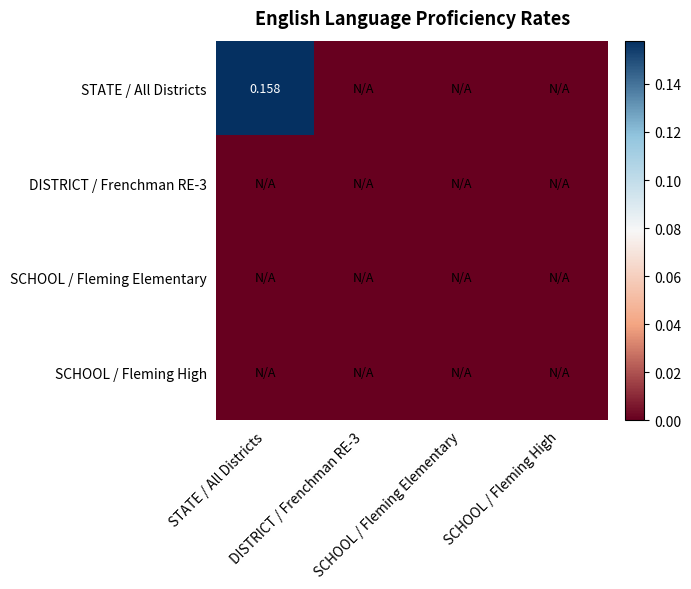

True or false: STATE / All Districts has a value of 0.0 at SCHOOL / Fleming Elementary.

True